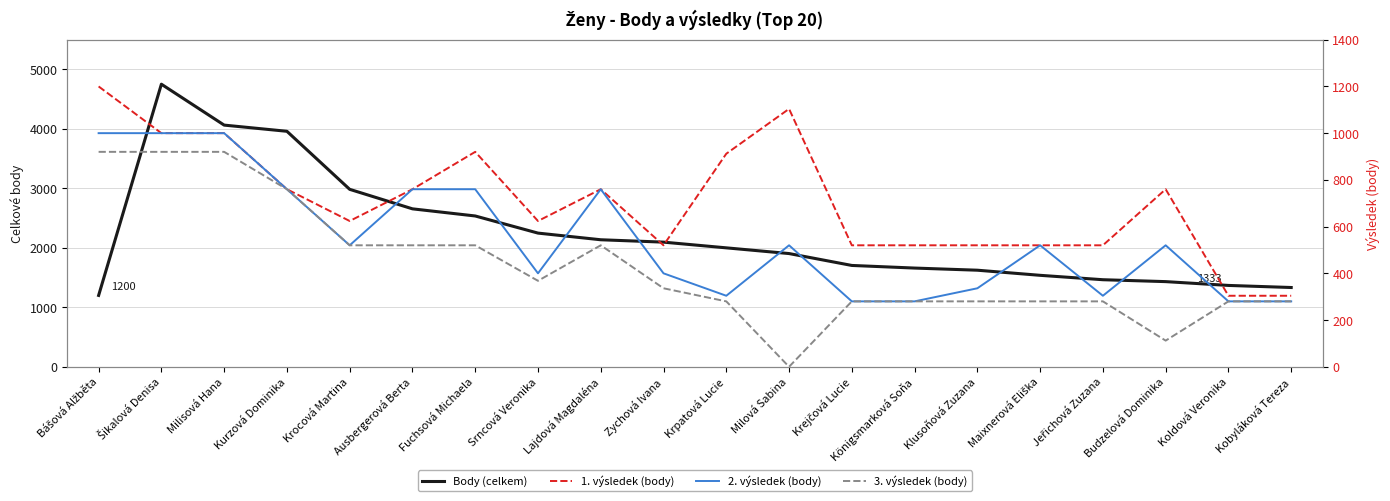

At which category is the sum across all series the highest?

Šikalová Denisa